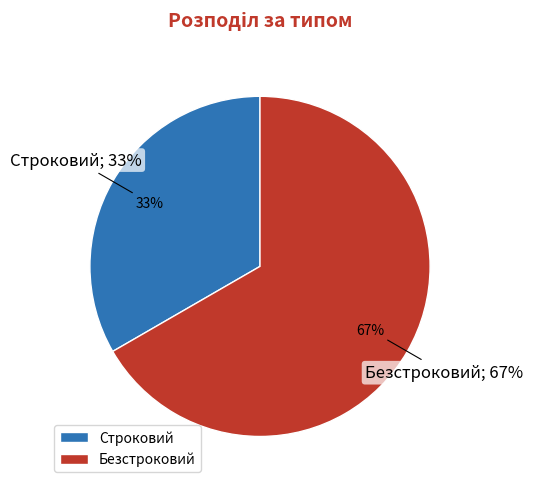

Which slice represents more than half of the pie?

Безстроковий